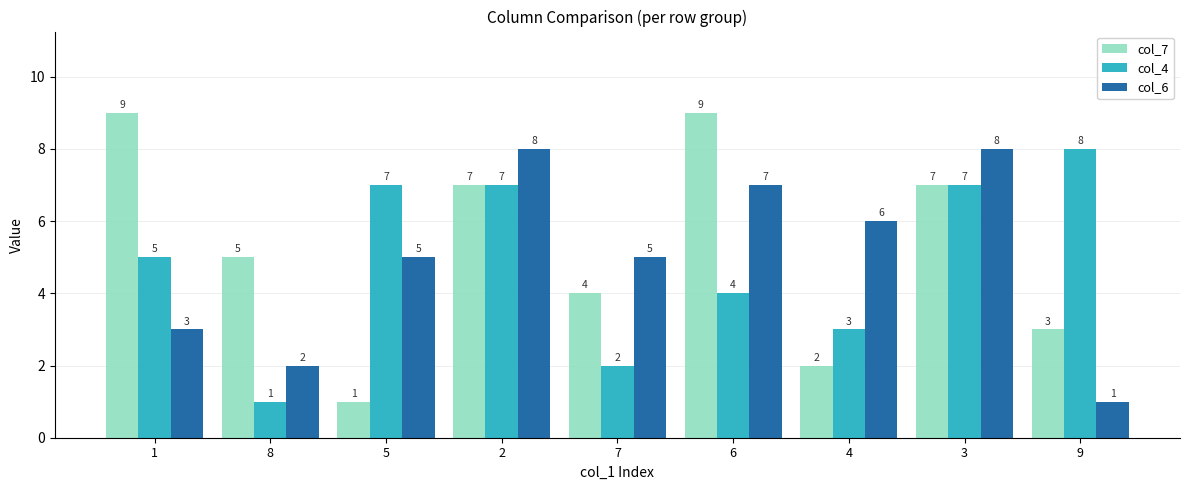

Which series has the largest range (max minus min)?

col_7